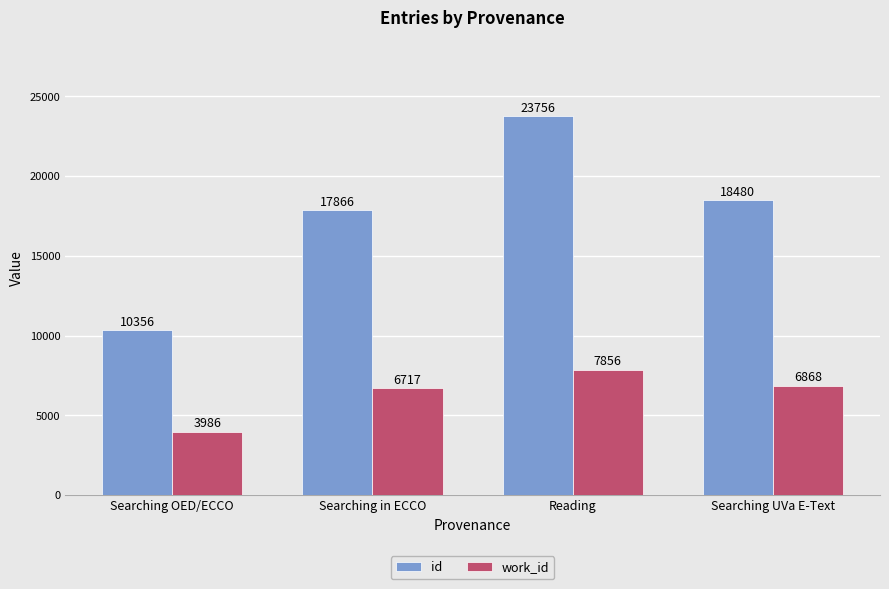

At which label does id first exceed 18480?

Reading